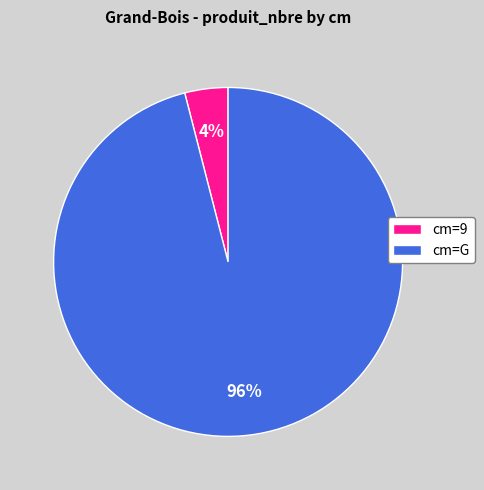

Rank the categories by value from lowest to highest.

cm=9, cm=G